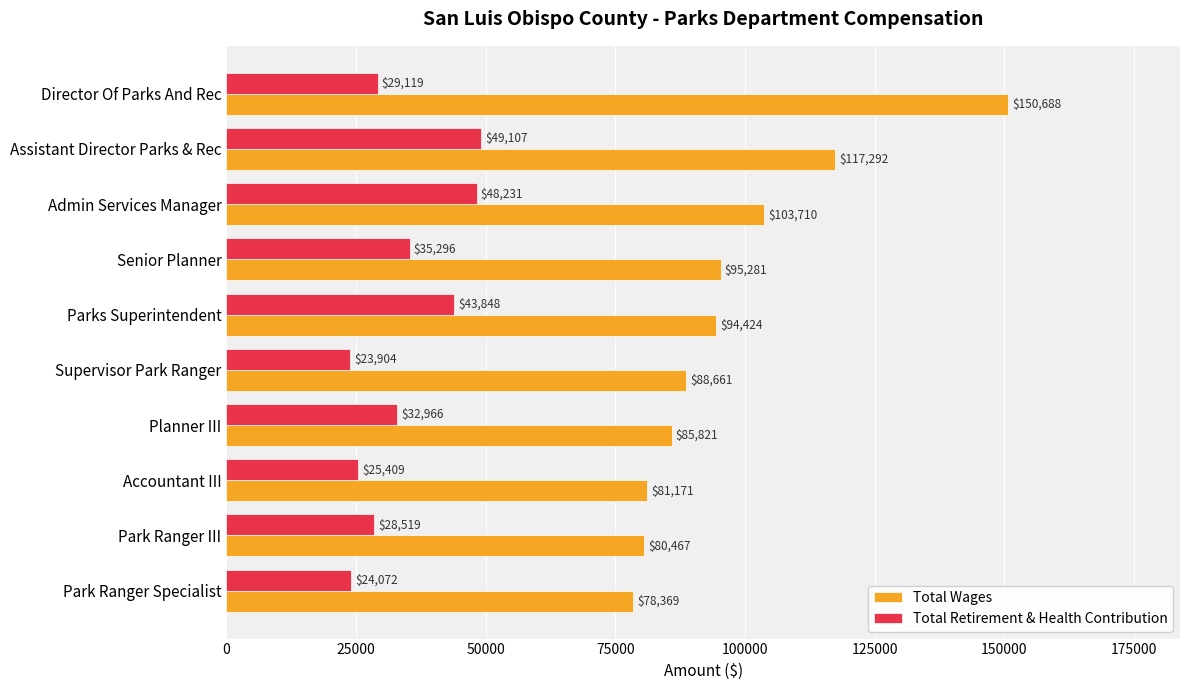

What is the smallest value displayed?

23904